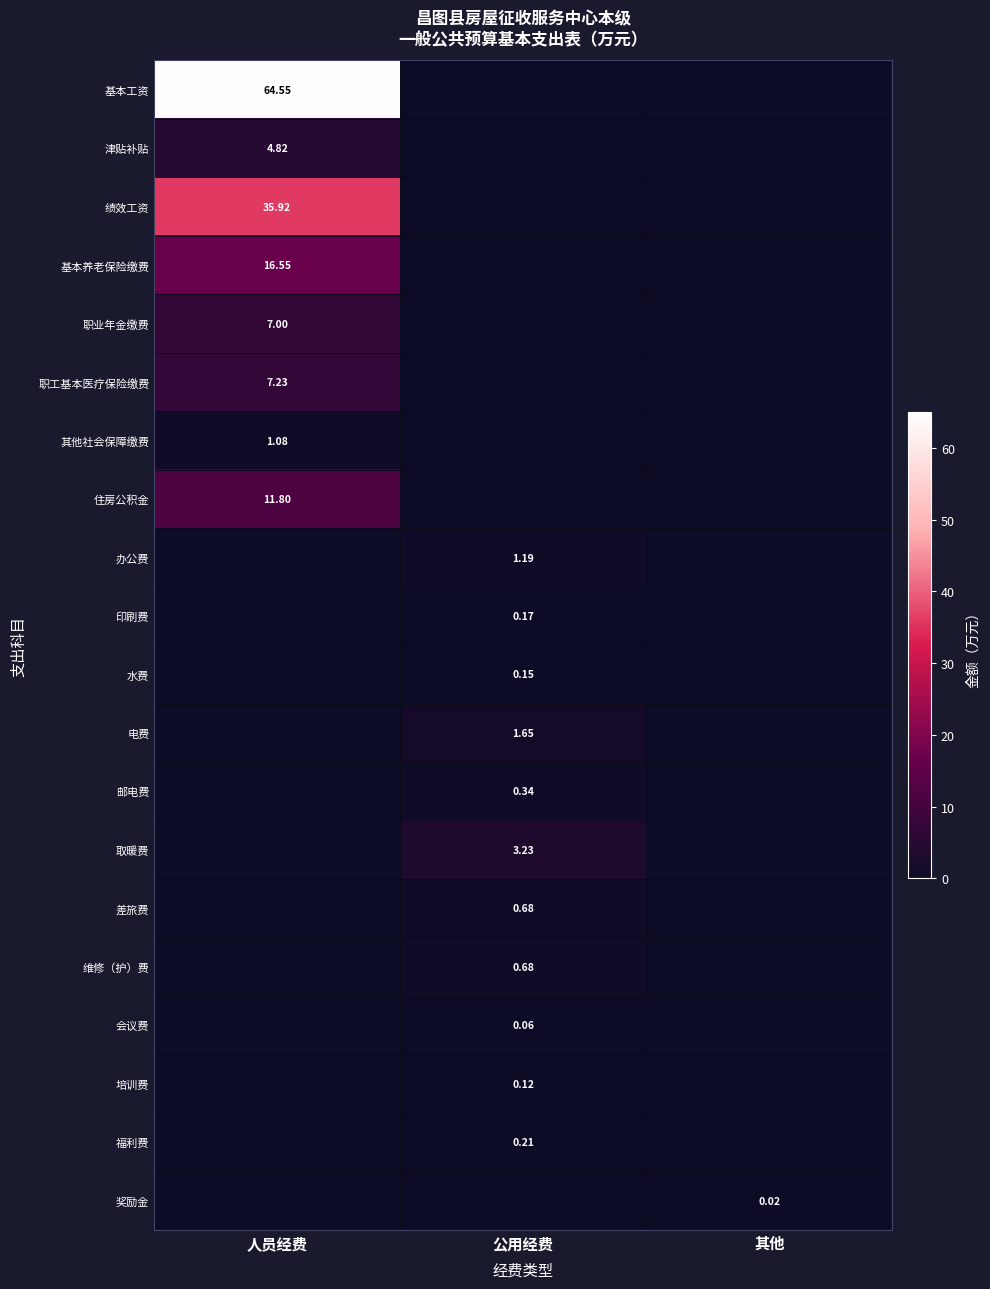

Is the value of 邮电费 at 其他 greater than the value of 水费 at 其他?

No